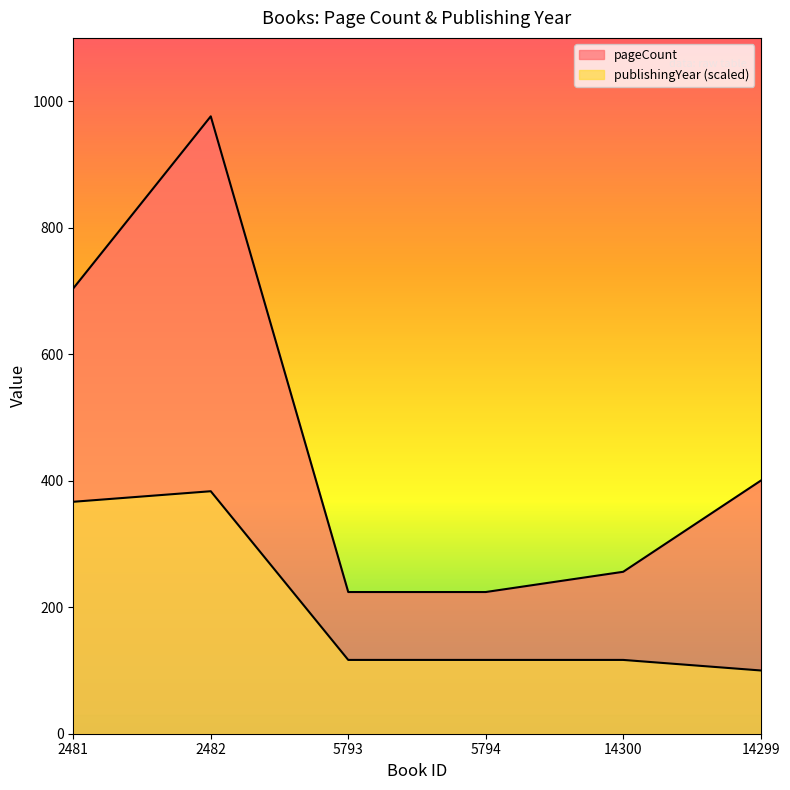

Which series has the widest spread of values?

pageCount